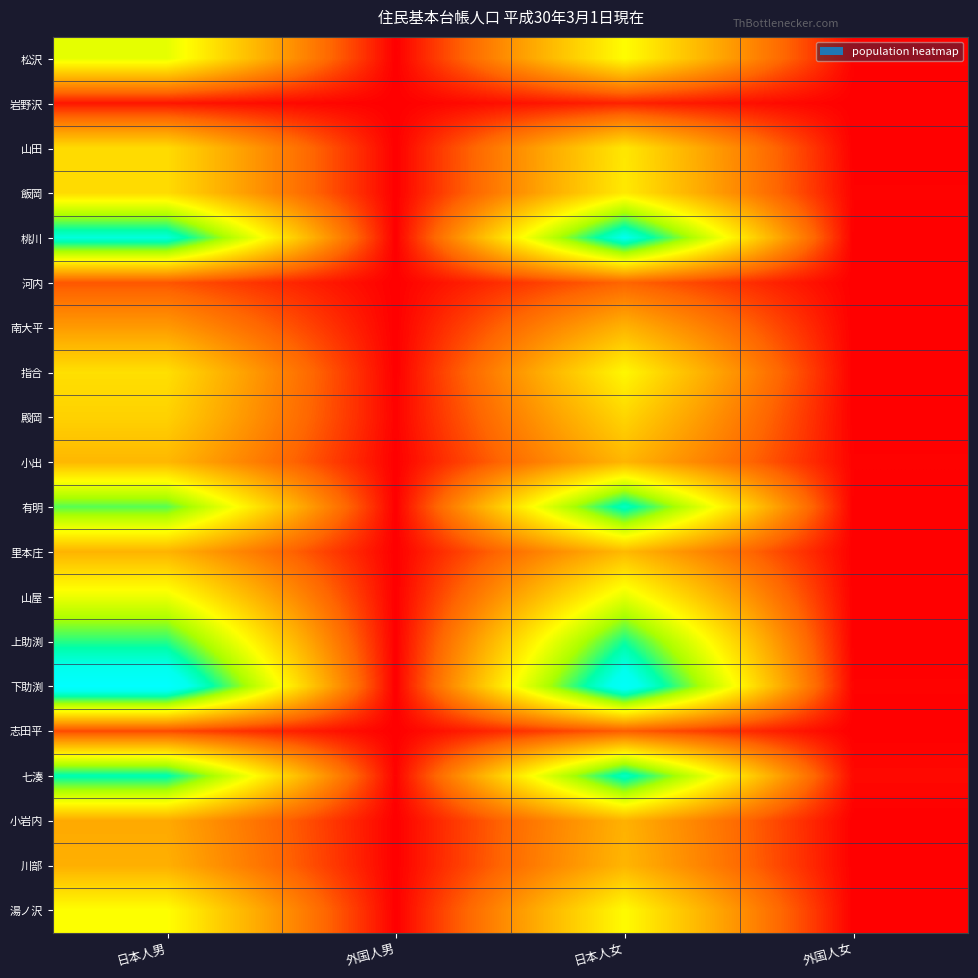

What is the total value across all series at 外国人女?

7